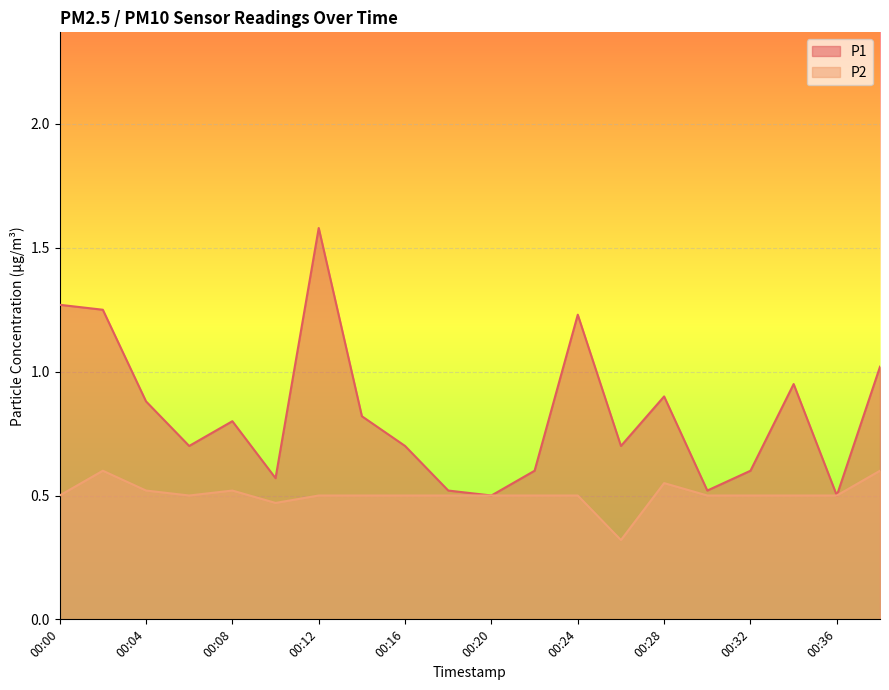

The value of P1 at 00:12 is 0.5. True or false?

False